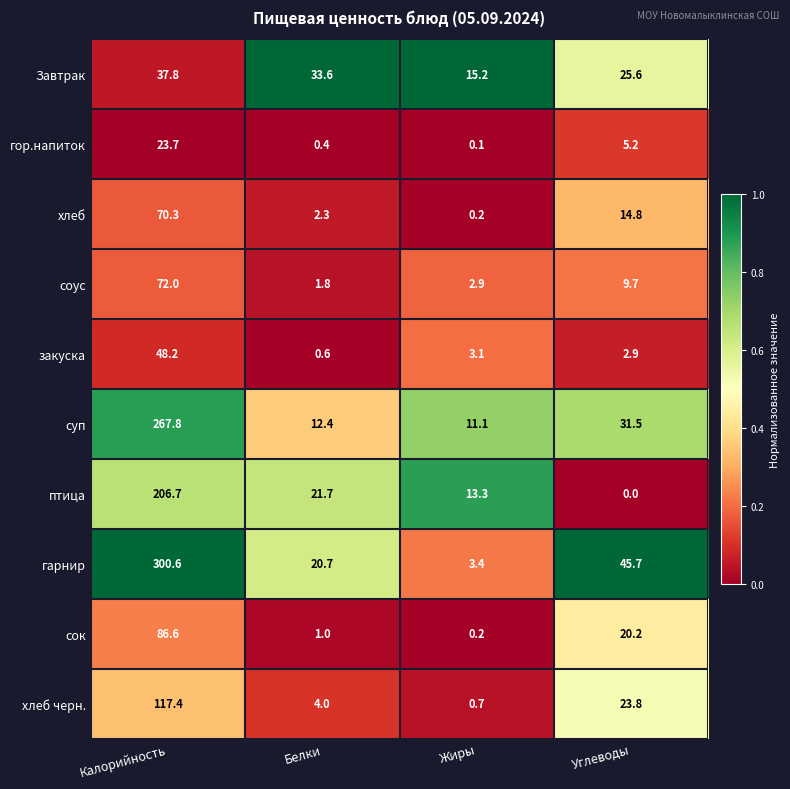

What is the sum of the соус values at Белки and Жиры?

4.7